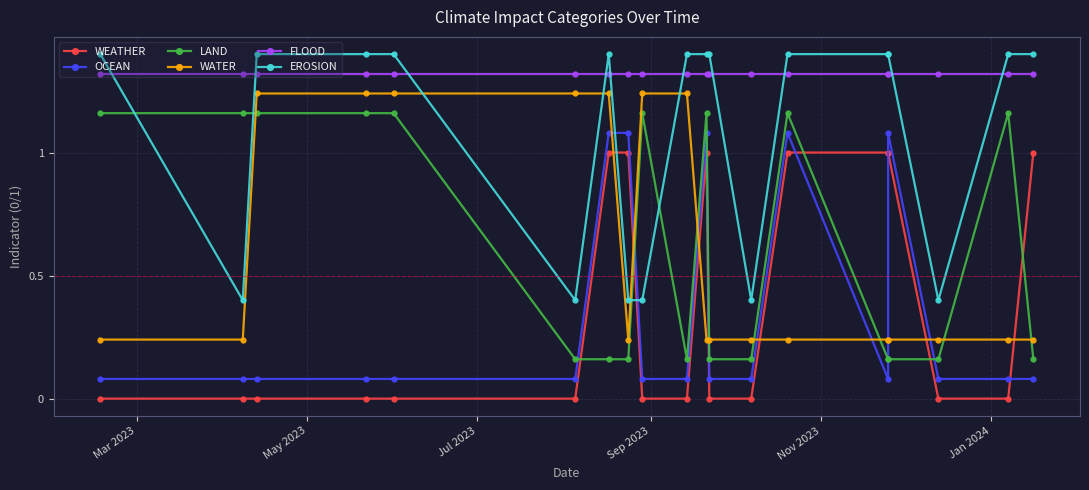

Which series has the largest total across all categories?

FLOOD